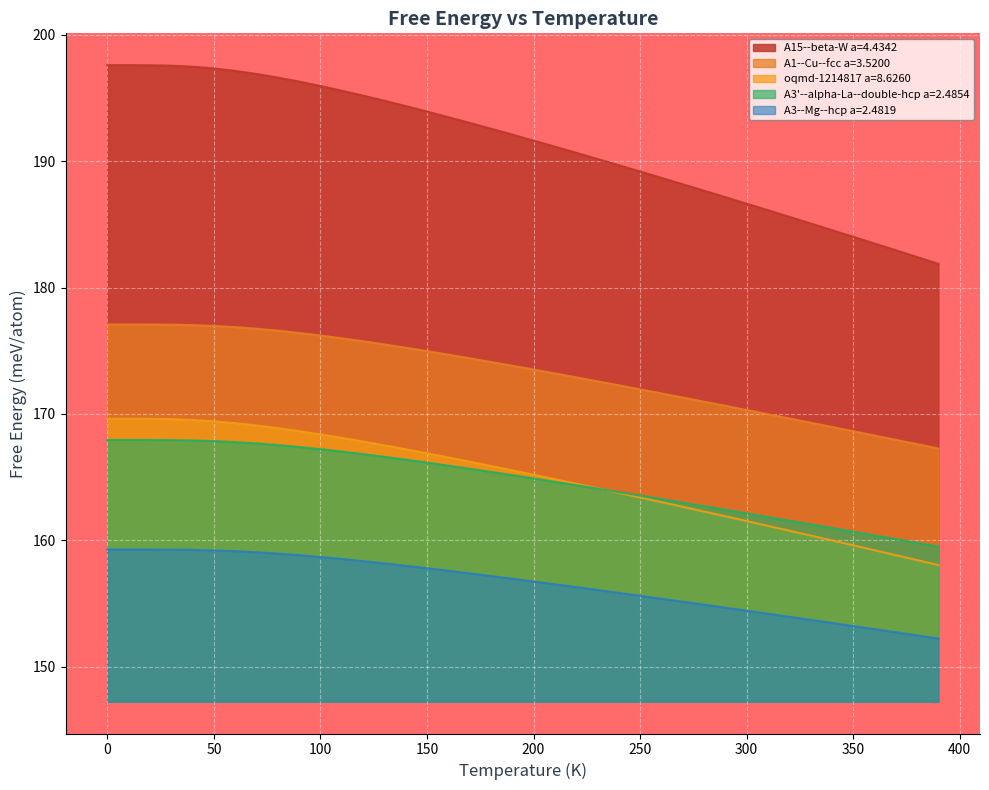

Which series has the largest range (max minus min)?

A15--beta-W a=4.4342